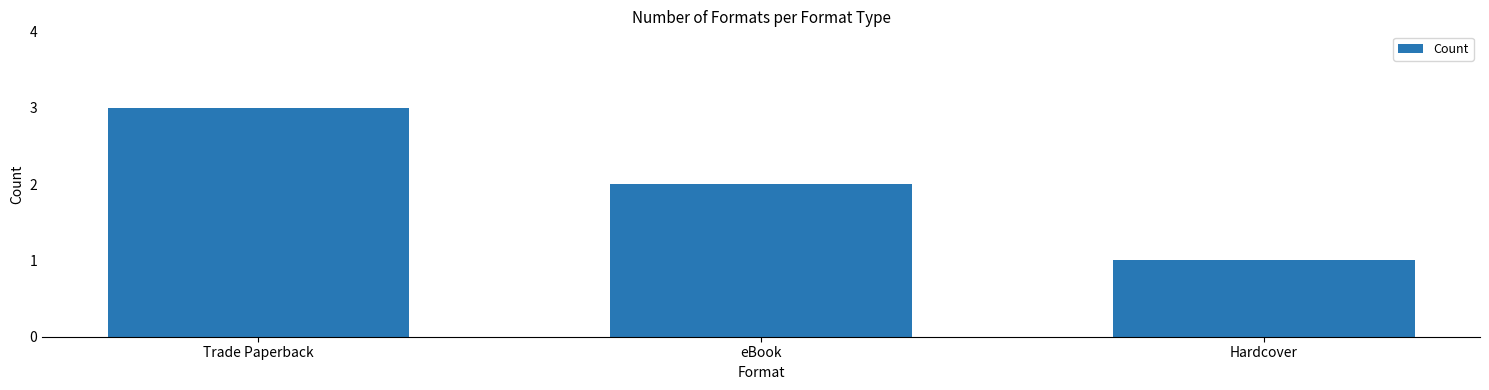

At which category does the chart reach its peak across all series?

Trade Paperback